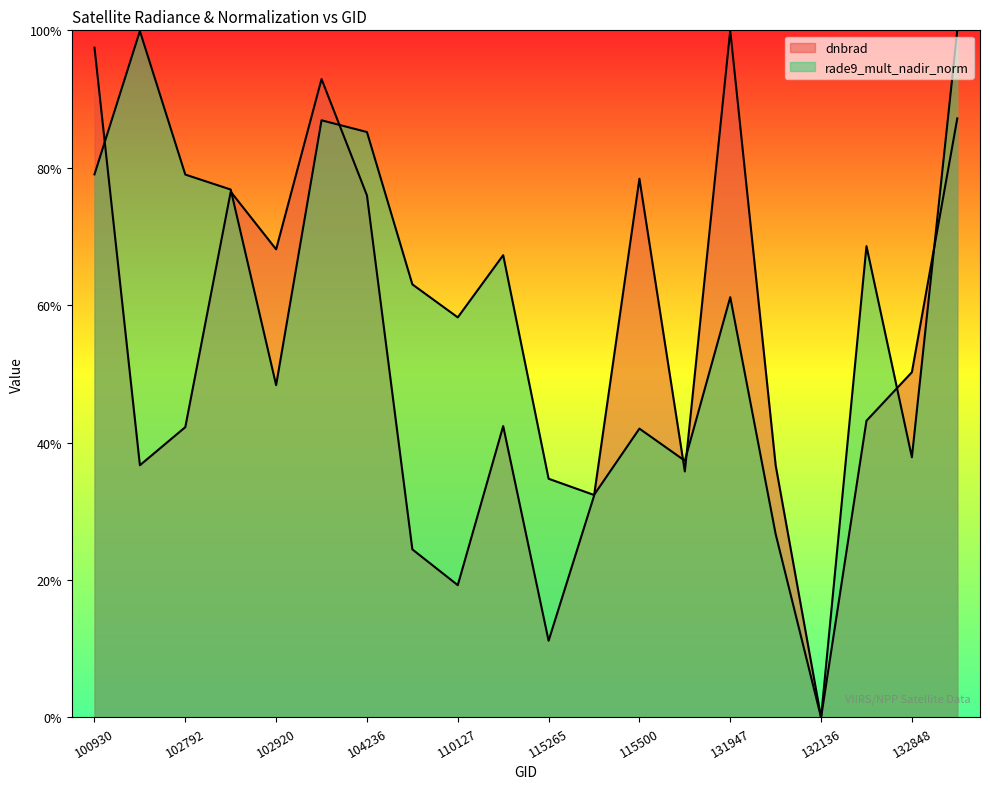

What is the value of the rade9_mult_nadir_norm point at the 7th from the left?

0.9